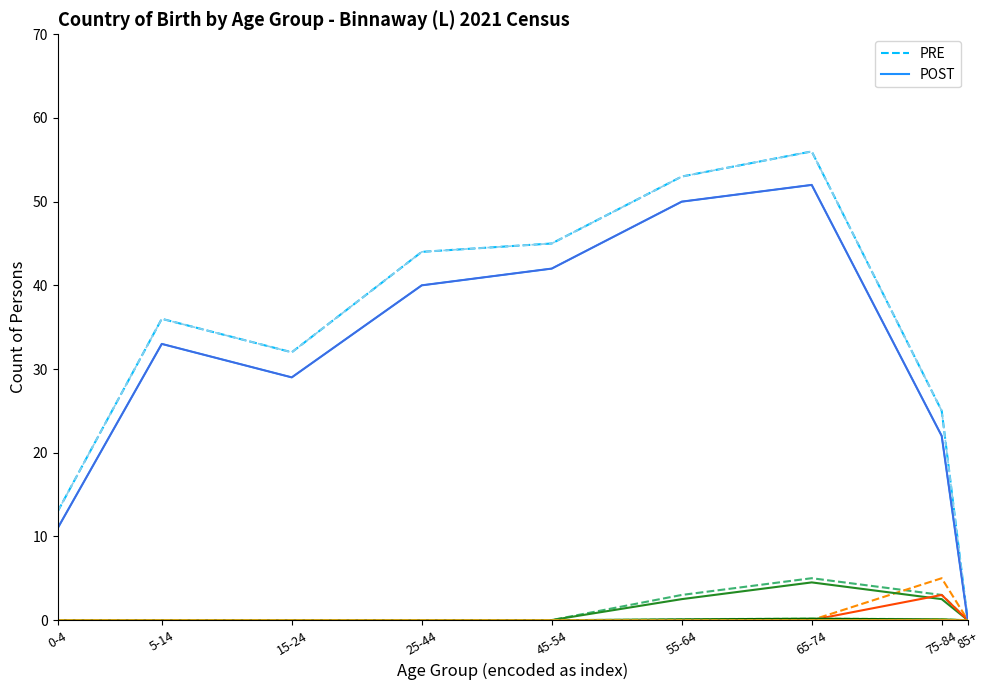

Reading left to right, extract all data points from this chart.

PRE: 13	36	32	44	45	53	56	25	0
POST: 11	33	29	40	42	50	52	22	0